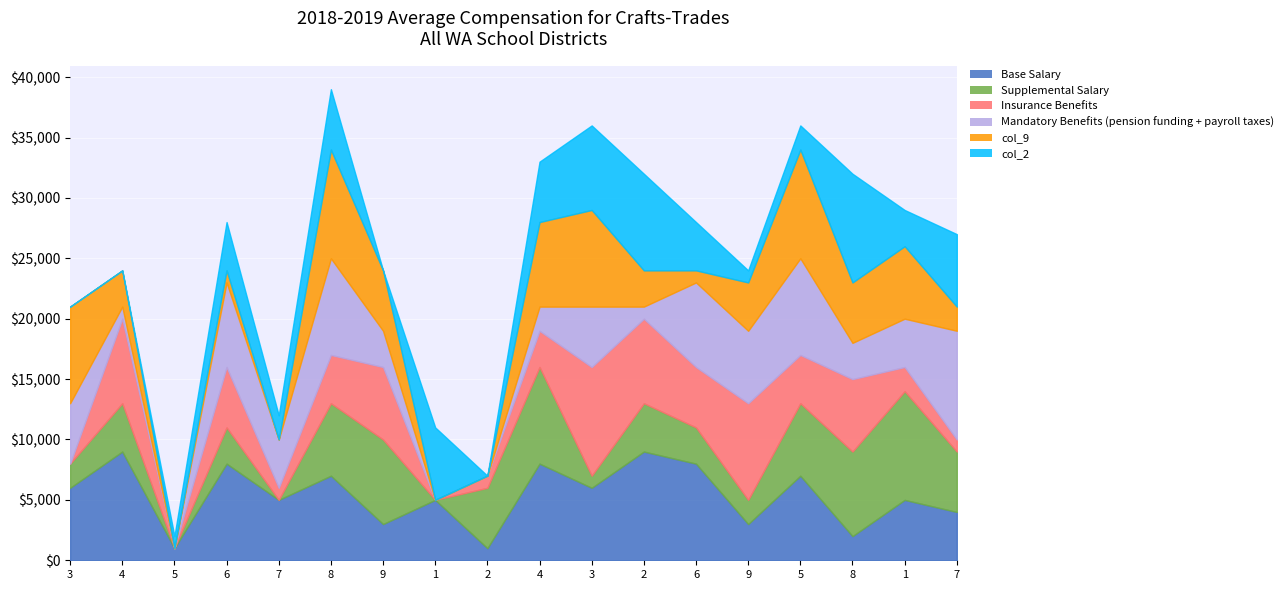

Which category has the lowest value in the col_9 series?

5